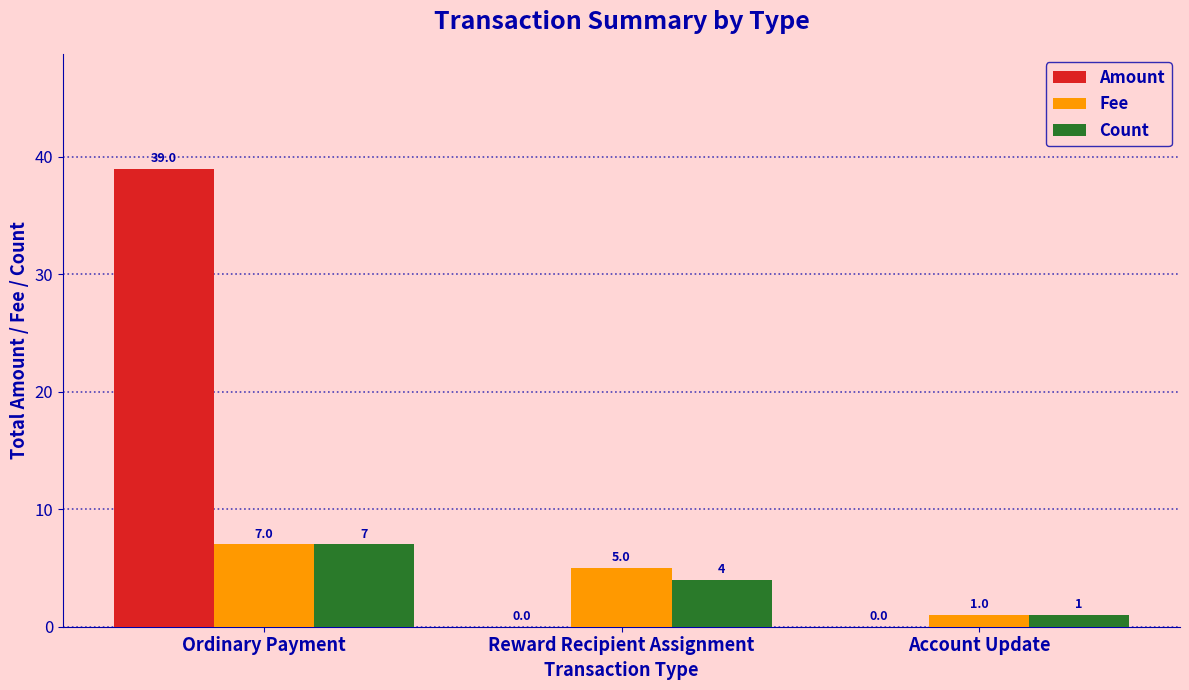

The Fee series shows 1.5 at Reward Recipient Assignment. True or false?

False